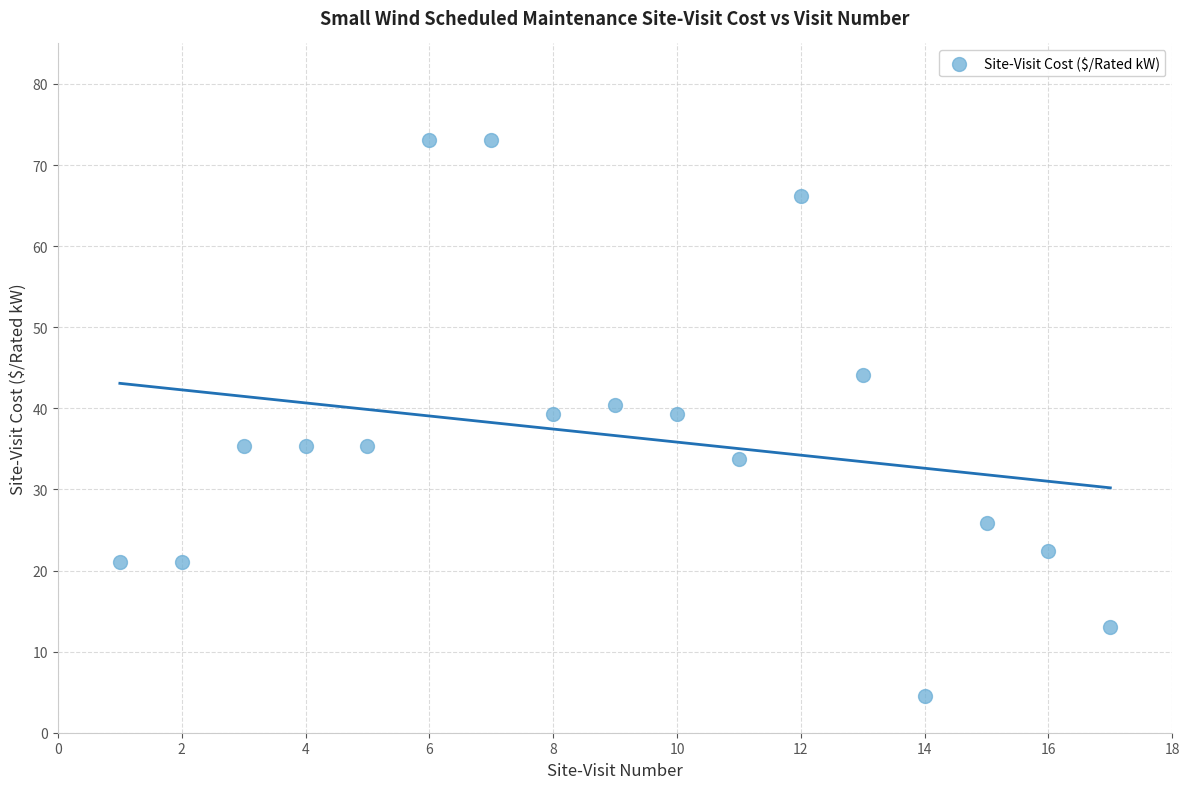

What is the range of X values (max minus min)?

16.0